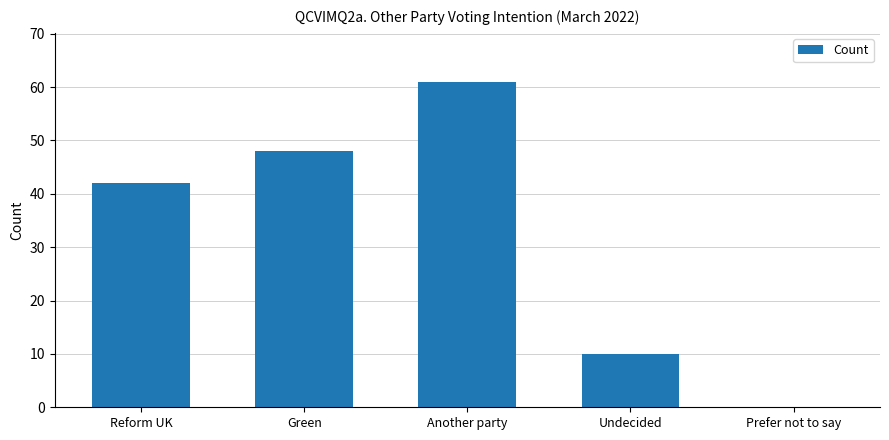

What is the sum of all values?

161